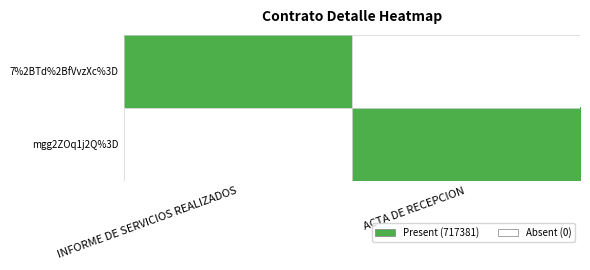

Which series changed the most between INFORME DE SERVICIOS REALIZADOS and ACTA DE RECEPCION?

7%2BTd%2BfVvzXc%3D